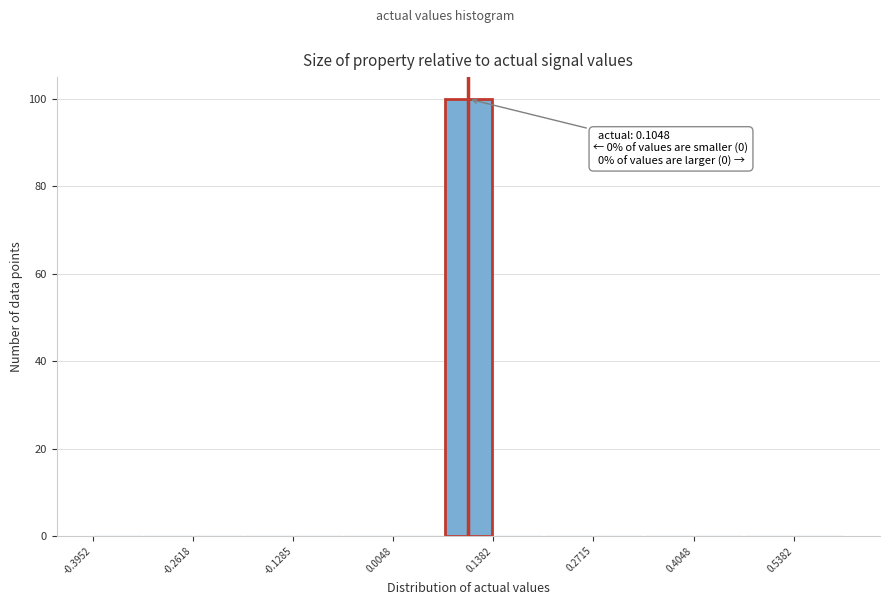

Read against the x-axis, roughly where is the centre of the tallest bar?

0.10